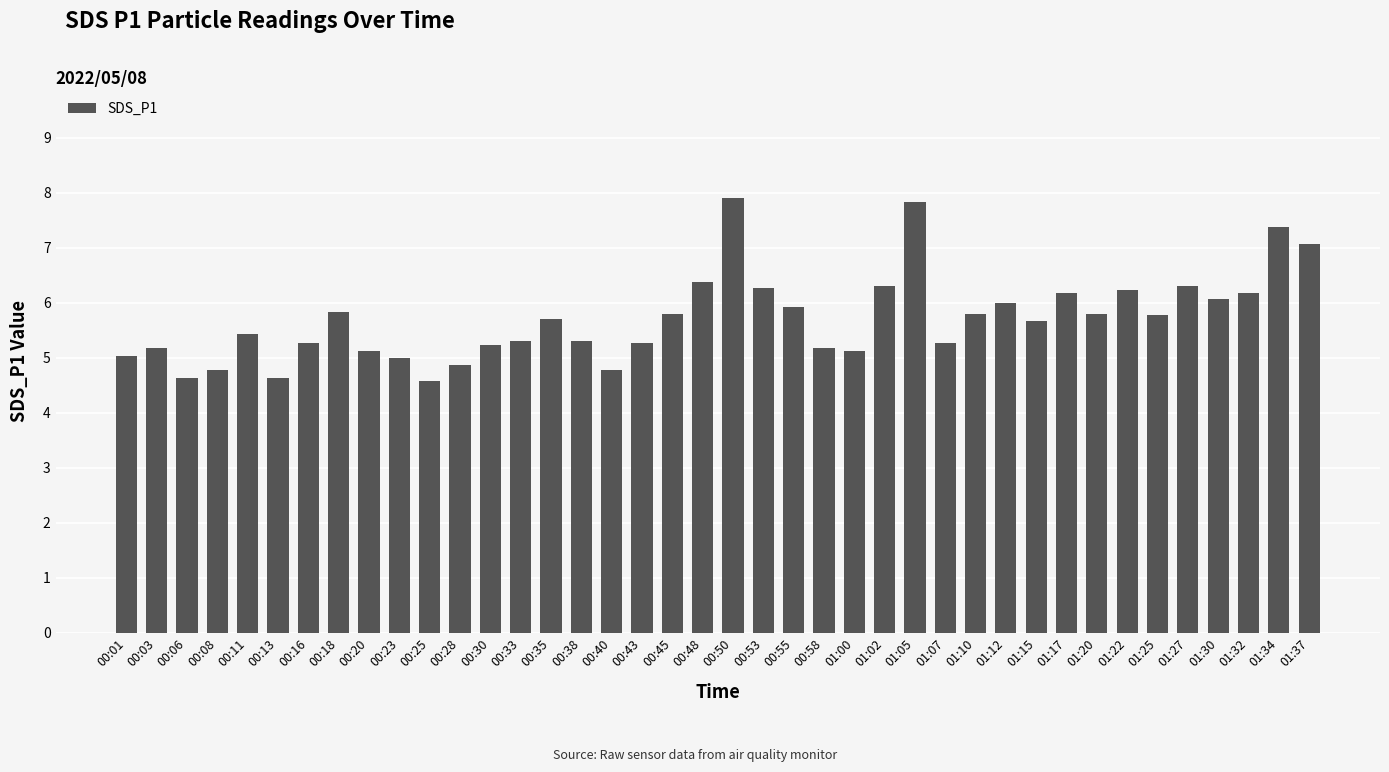

What is the smallest value displayed?

4.6